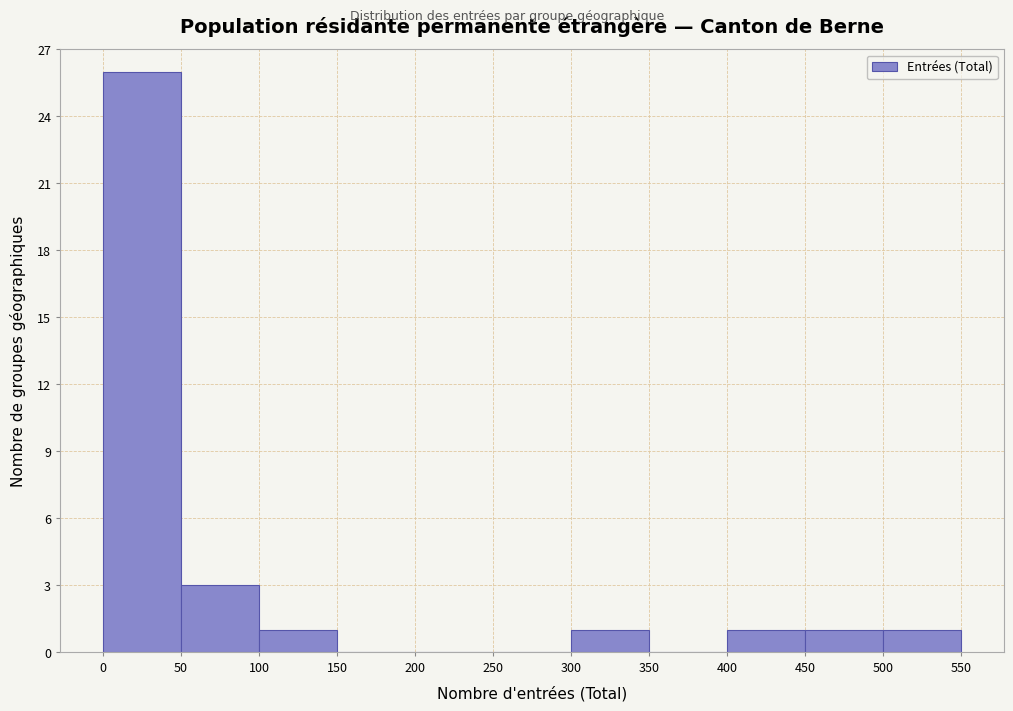

Which range on the x-axis has the tallest bar?

0 to 50